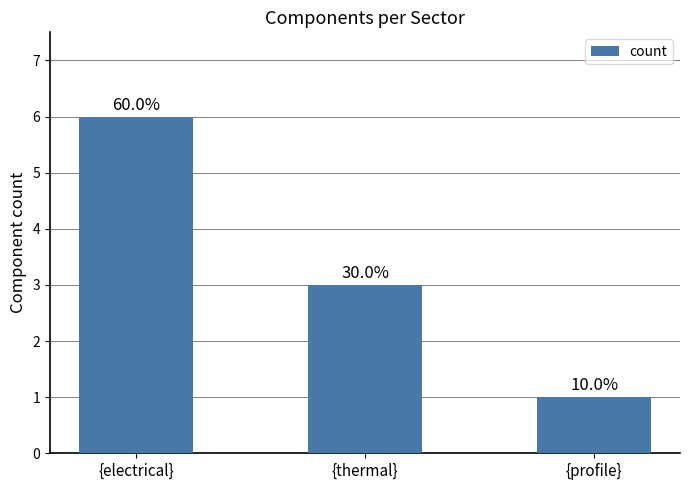

What is the label of the 2nd bar from the right?

{thermal}